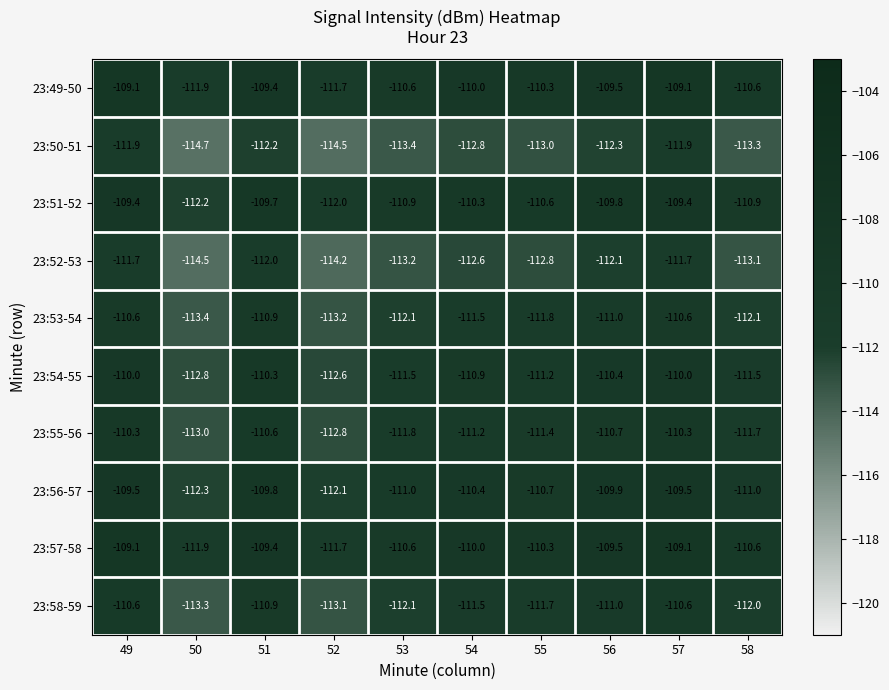

What is the minimum value shown in the chart?

-114.7